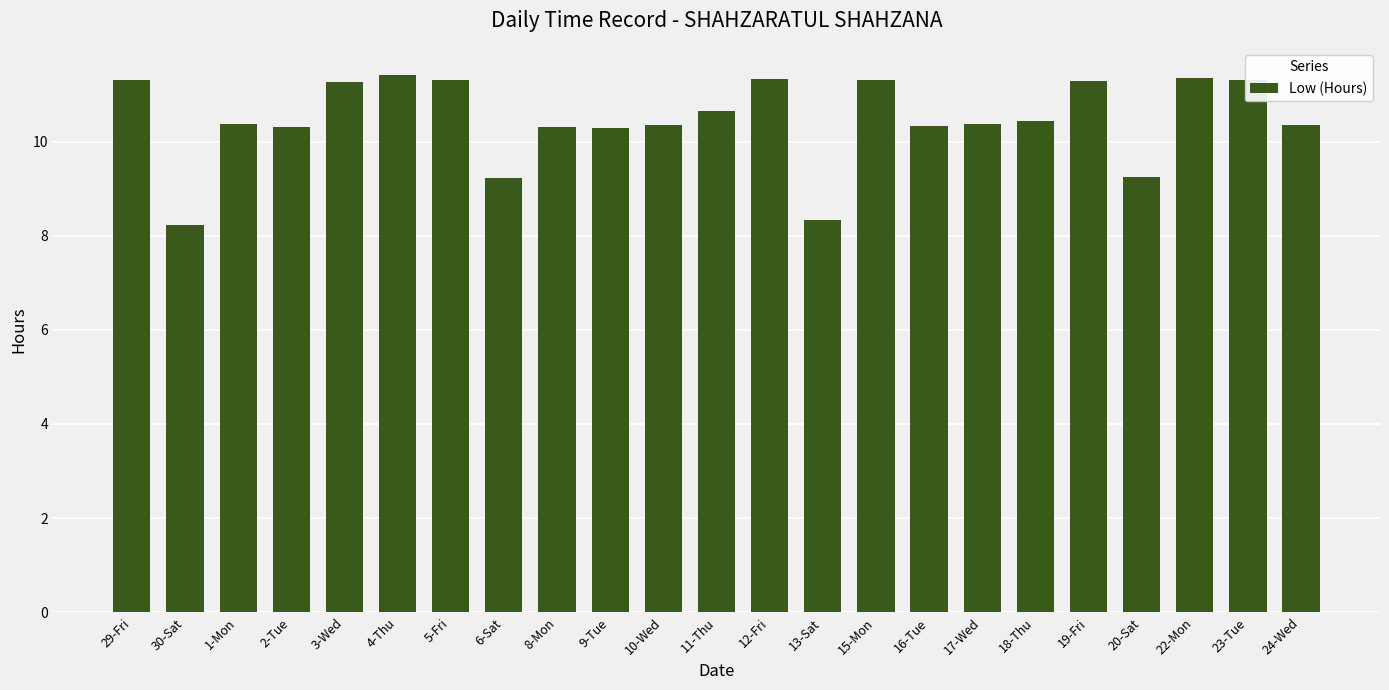

How many categories are shown in the chart?

23